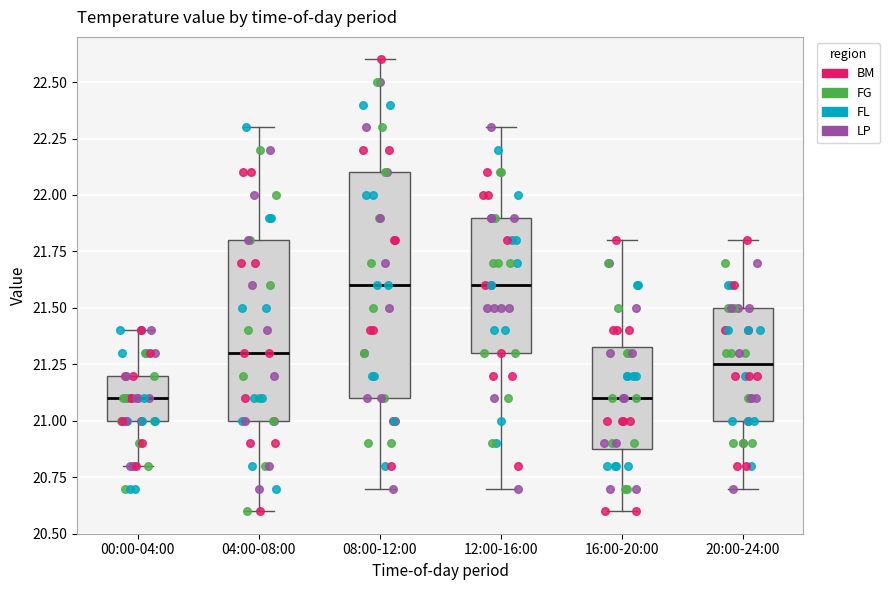

Reading left to right, read every box against the y-axis: the position of its median line, the range the box covers, and the ends of its whiskers. The values are not printed on the chart, so give them approximately, as read against the axis.

00:00-04:00: median 21.10, box 21.00 to 21.20, whiskers 20.80 to 21.40
04:00-08:00: median 21.30, box 21.00 to 21.80, whiskers 20.60 to 22.30
08:00-12:00: median 21.60, box 21.10 to 22.10, whiskers 20.70 to 22.60
12:00-16:00: median 21.60, box 21.30 to 21.90, whiskers 20.70 to 22.30
16:00-20:00: median 21.10, box 20.90 to 21.35, whiskers 20.60 to 21.80
20:00-24:00: median 21.25, box 21.00 to 21.50, whiskers 20.70 to 21.80